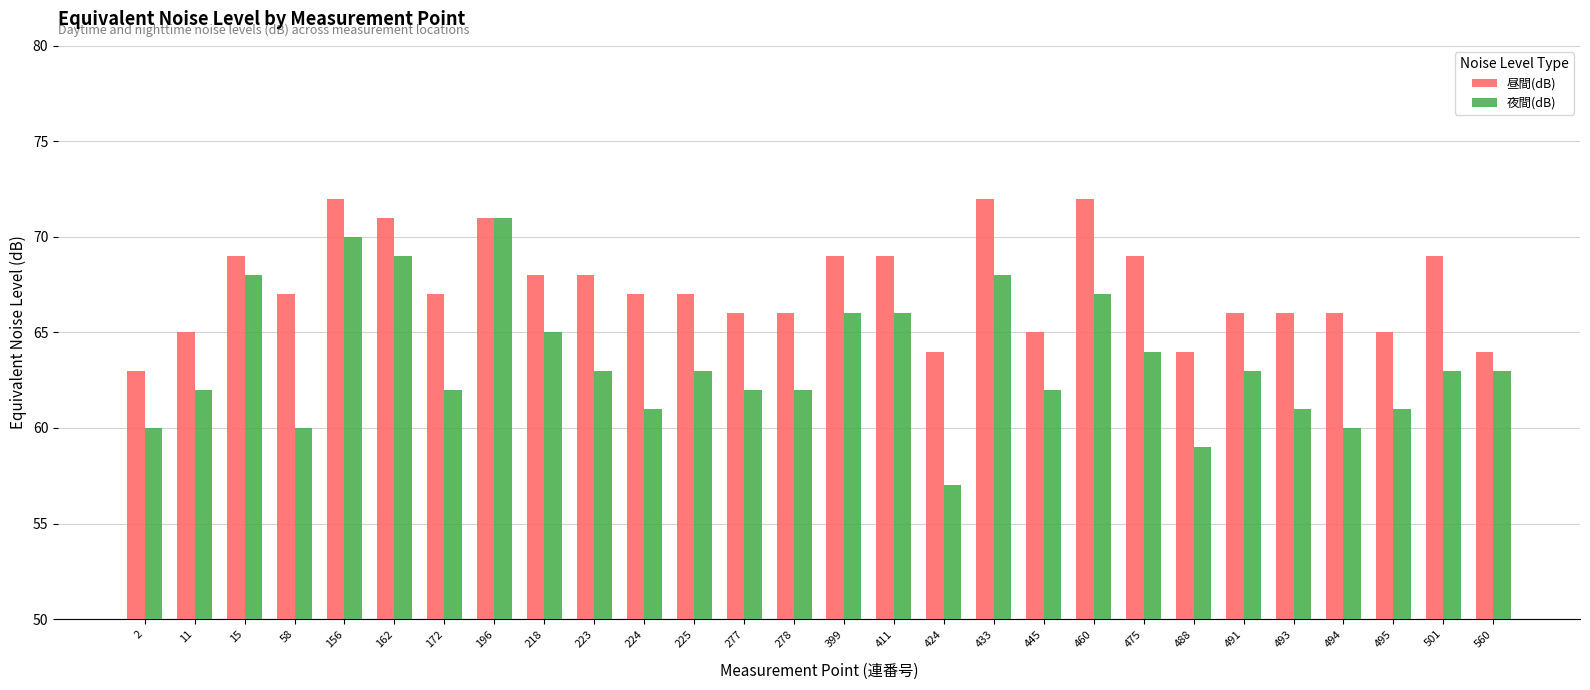

Reading right to left, list all the values displayed in this chart.

昼間(dB): 64	69	65	66	66	66	64	69	72	65	72	64	69	69	66	66	67	67	68	68	71	67	71	72	67	69	65	63
夜間(dB): 63	63	61	60	61	63	59	64	67	62	68	57	66	66	62	62	63	61	63	65	71	62	69	70	60	68	62	60